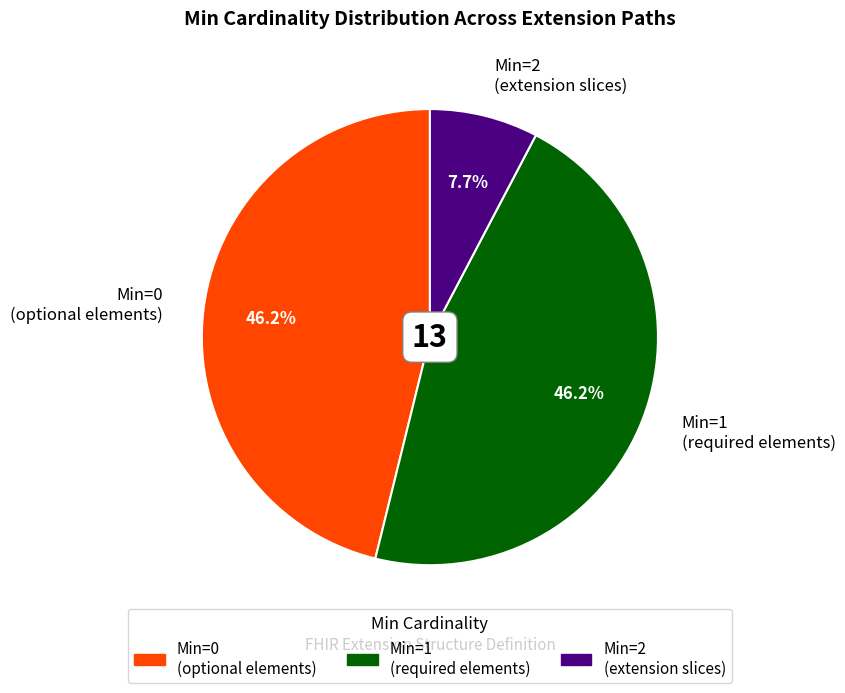

Does Min=0 (optional elements) represent more than half of the total?

No